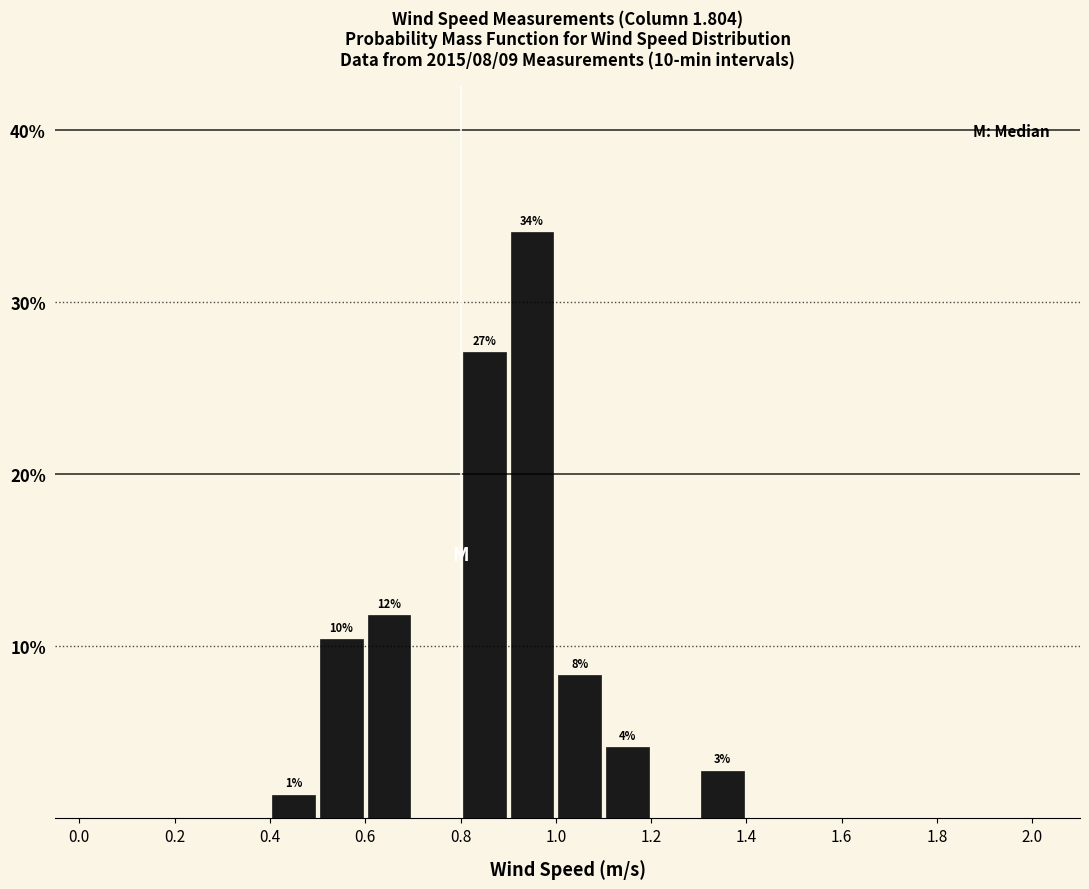

Over which range of the x-axis is the bar tallest?

0.9 to 1.0